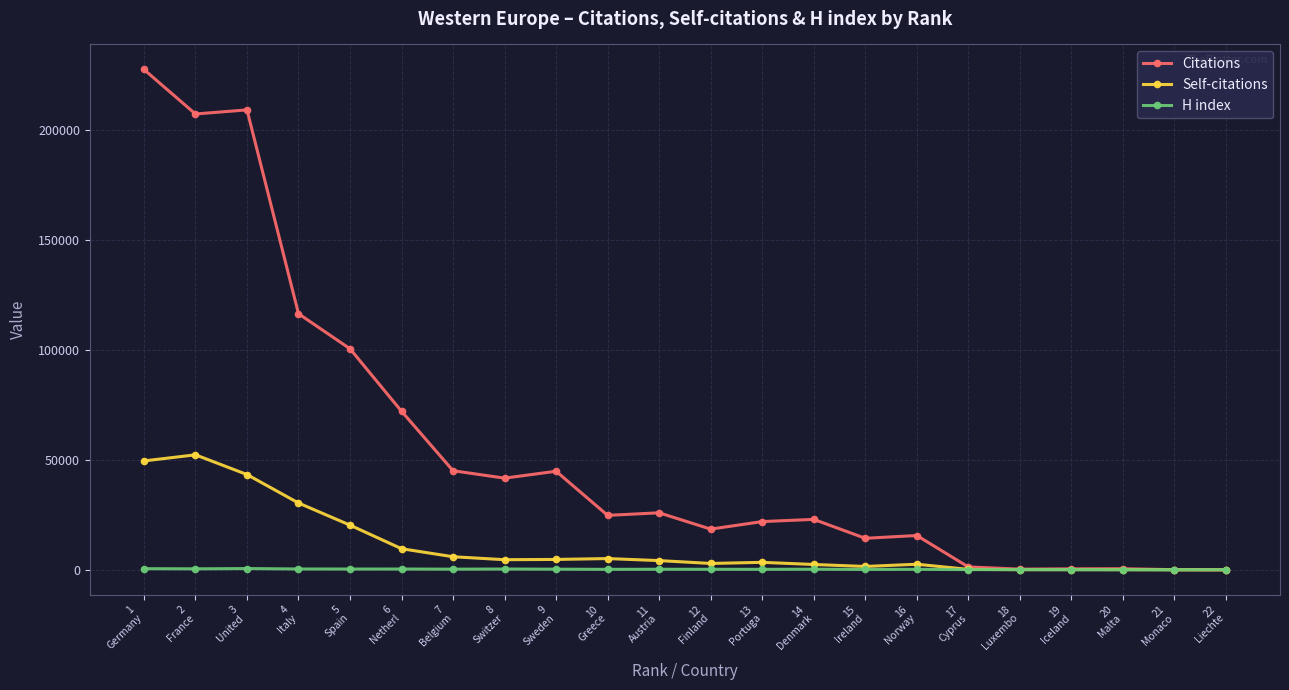

What position from the right is 2
France?

21